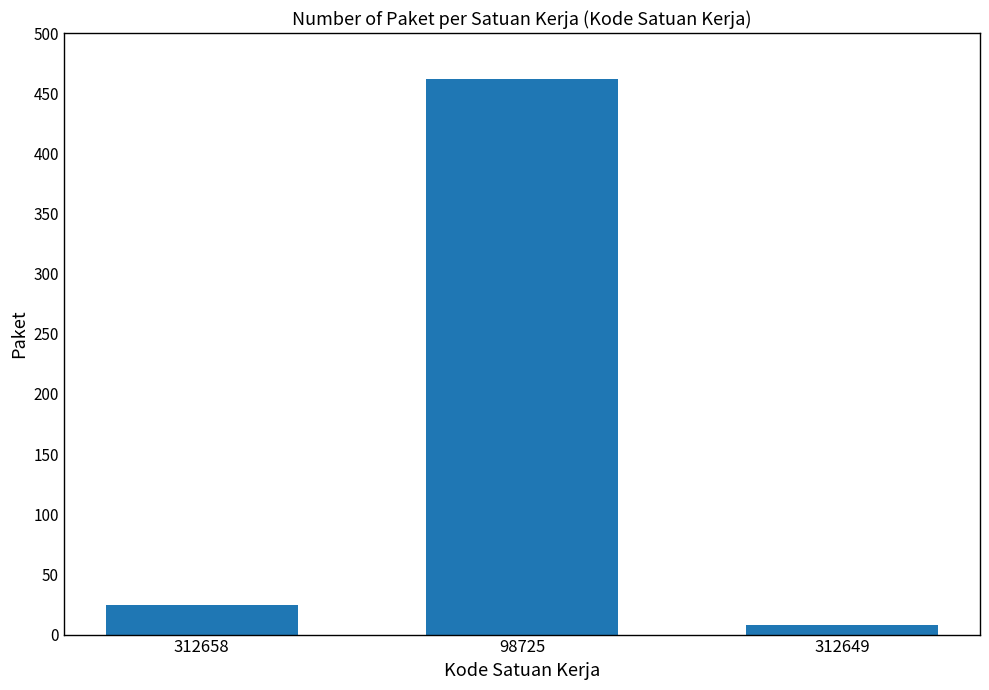

Rank the categories by value from lowest to highest.

312649, 312658, 98725